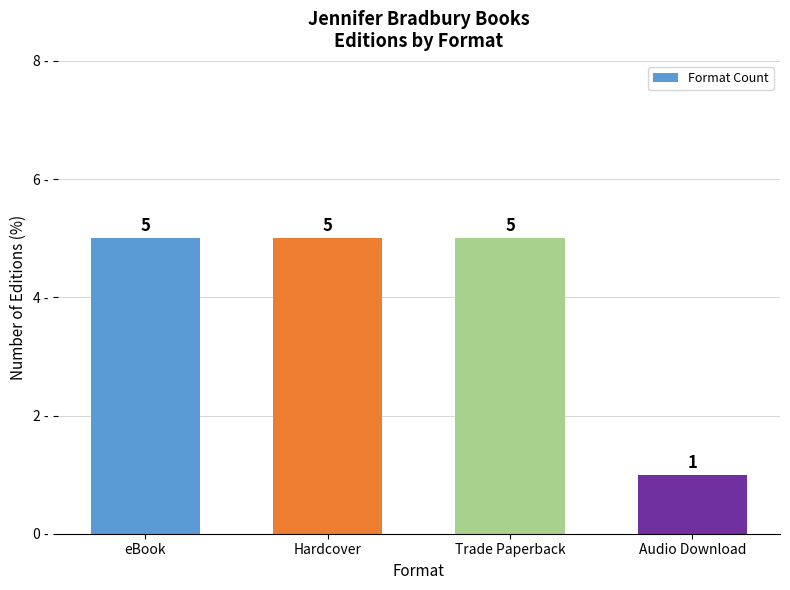

Reading right to left, transcribe all the data shown in this chart.

Audio Download=1	Trade Paperback=5	Hardcover=5	eBook=5